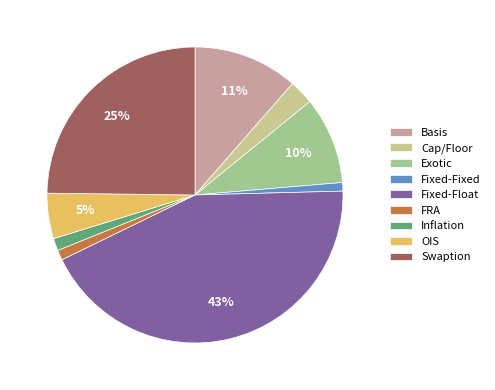

The OIS slice represents 5% of the pie. True or false?

True